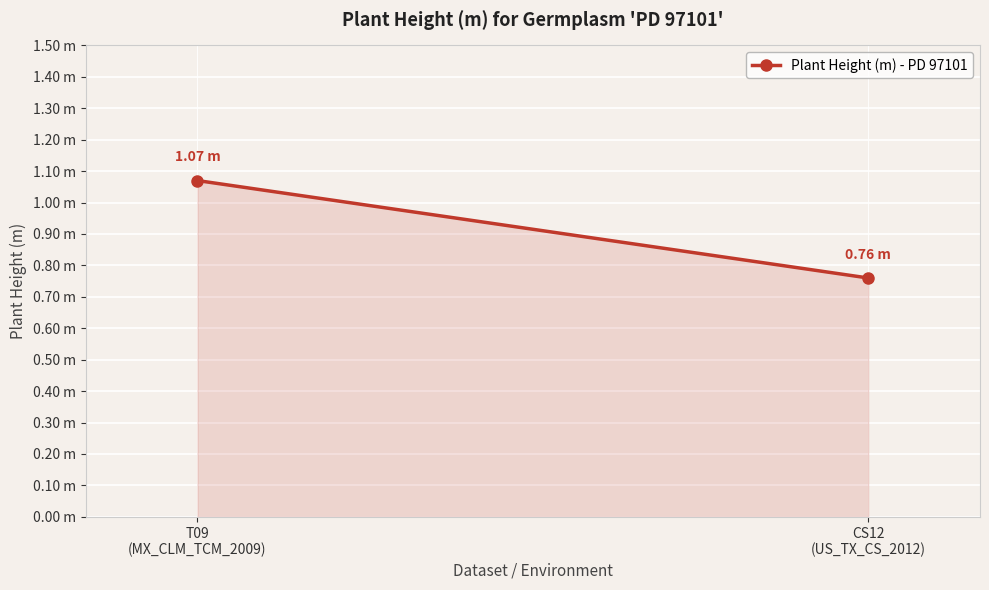

What is the difference between the maximum and minimum values?

0.3